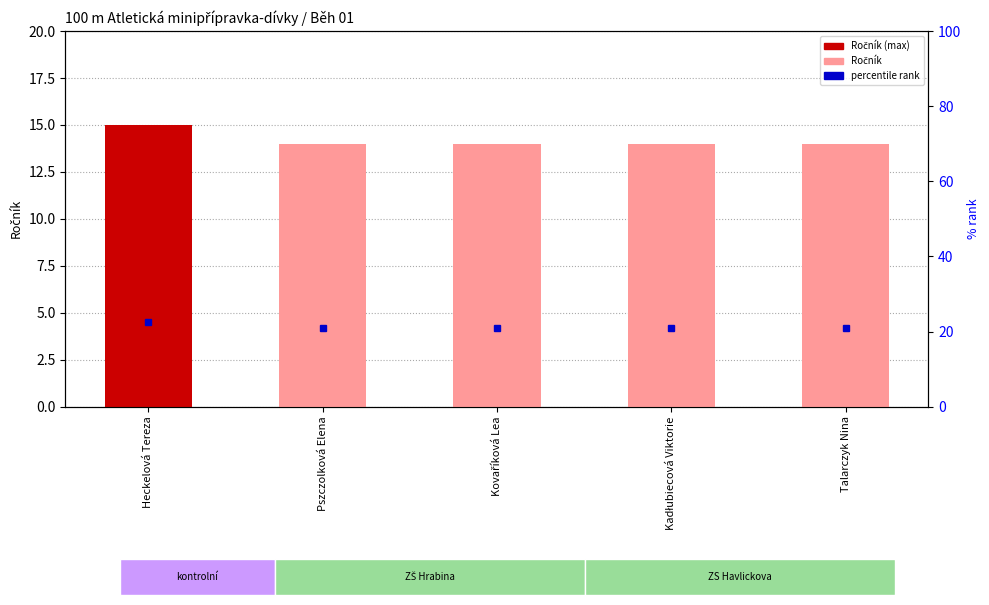

What is the difference between the values at Heckelová Tereza and Pszczolková Elena?

1